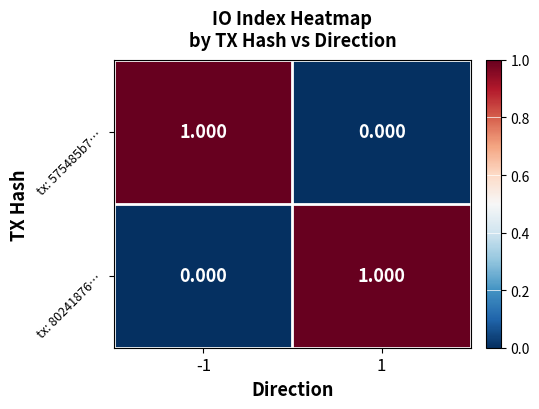

How many positive values does the tx: 80241876… series have?

1